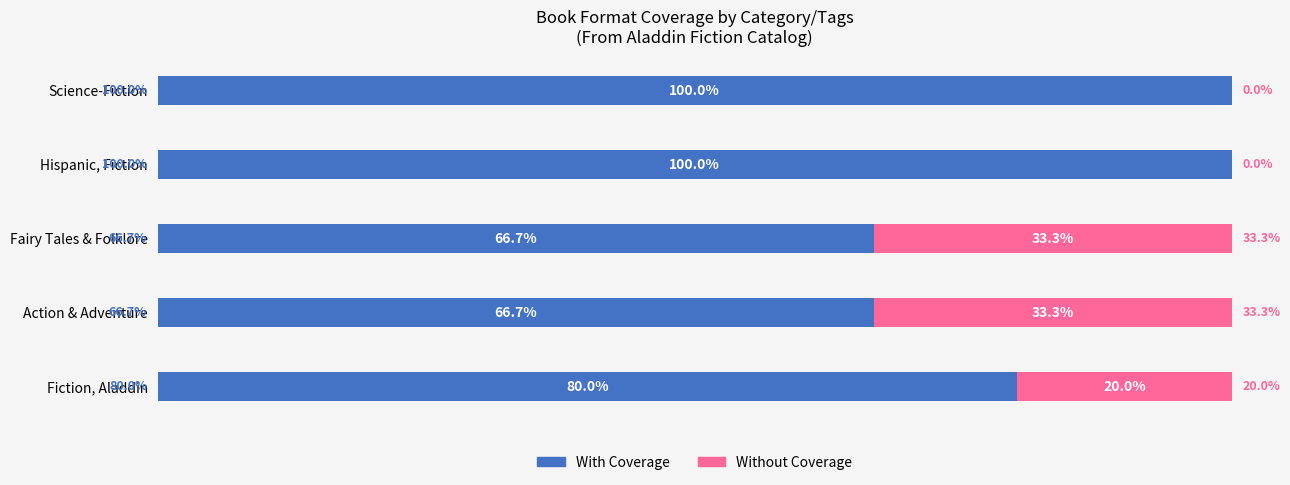

At which label is With Coverage closest to 83?

Fiction, Aladdin